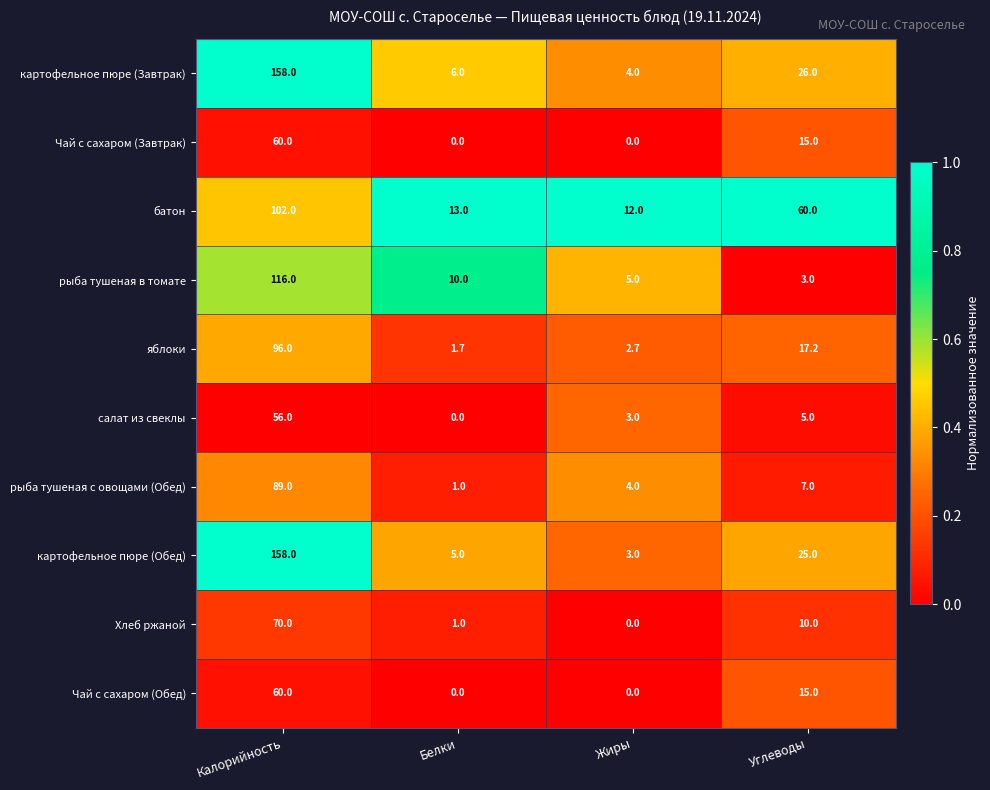

Rank the categories by салат из свеклы value from highest to lowest.

Калорийность, Углеводы, Жиры, Белки